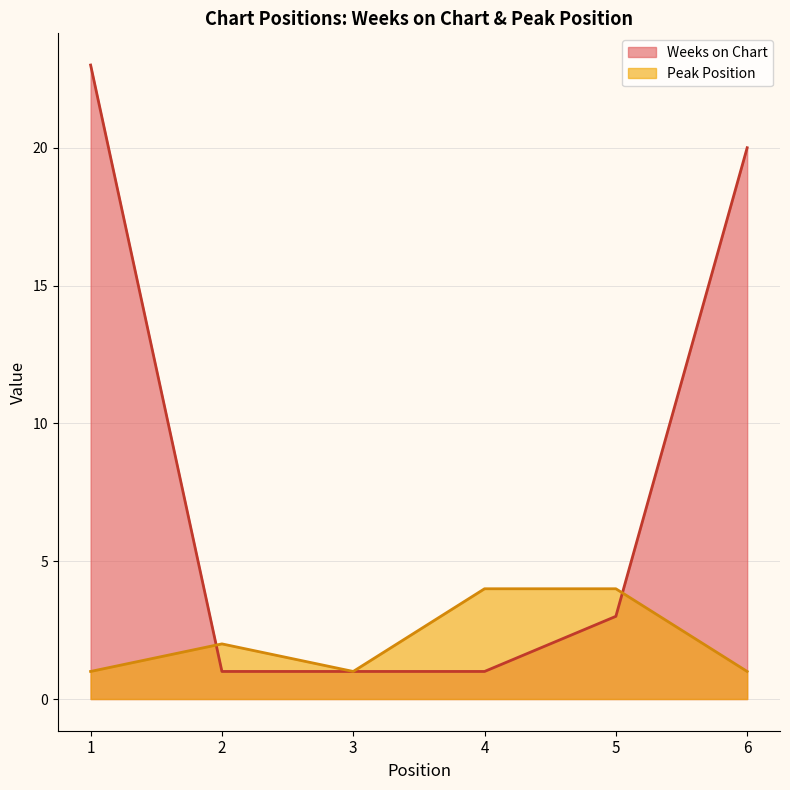

True or false: Peak Position and Weeks on Chart cross at least once.

True